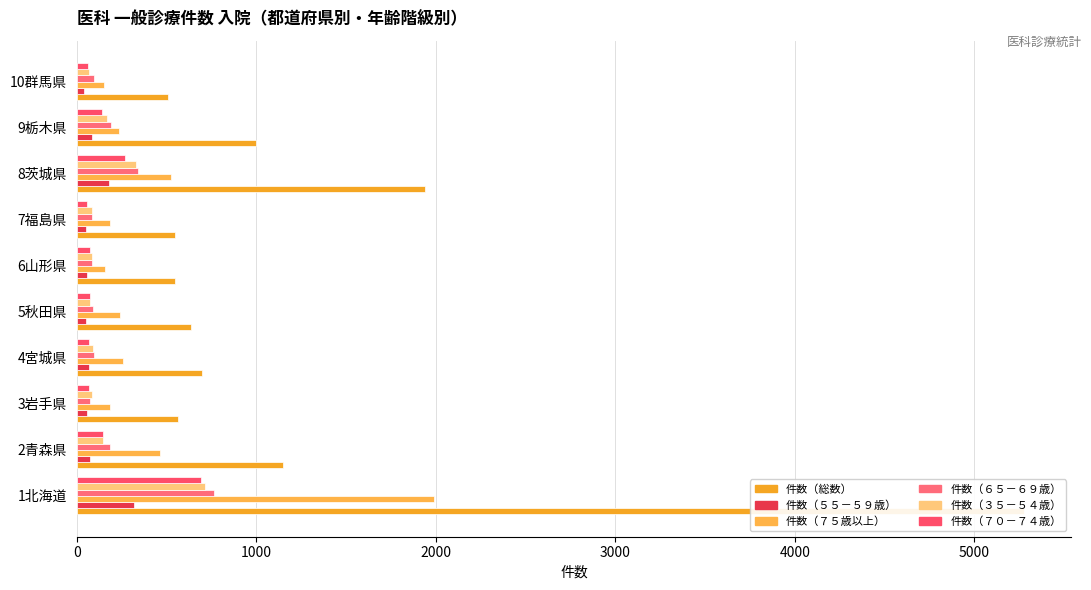

What is the label of the 2nd bar from the right?

9栃木県